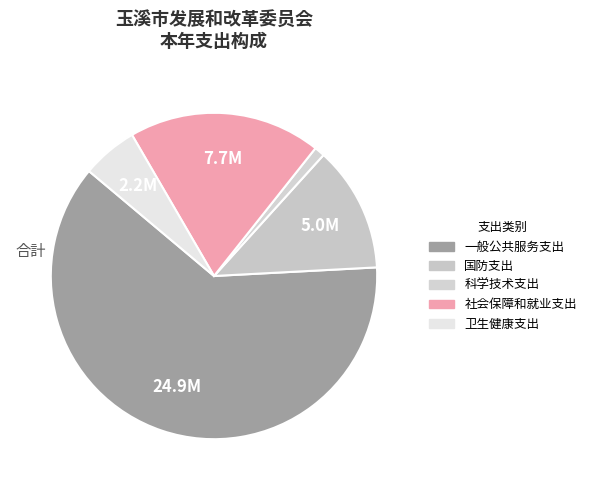

Count the number of slices in the pie.

5